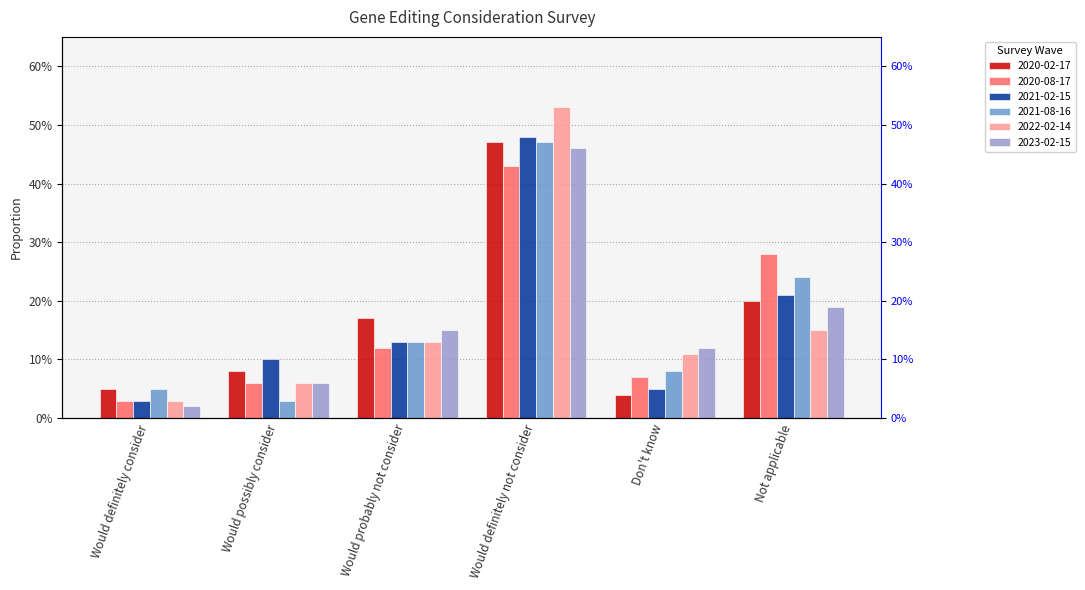

Between Don't know and Not applicable, which series saw the biggest shift?

2020-08-17